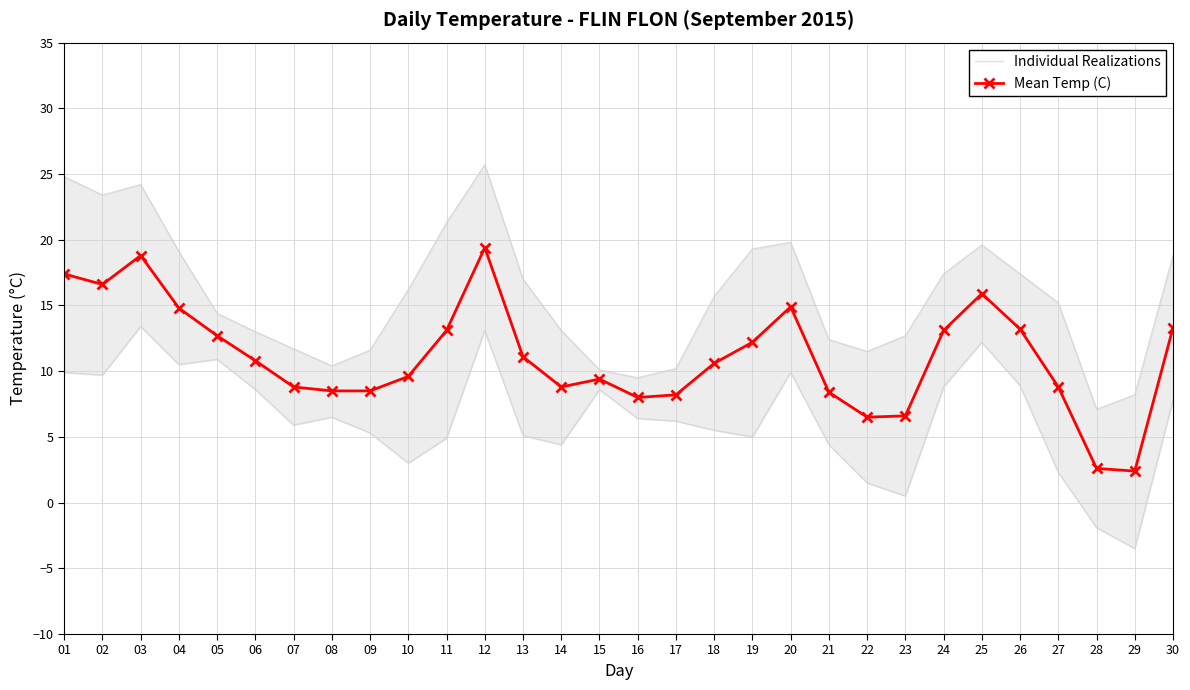

What is the total value across all series at 21?

20.8